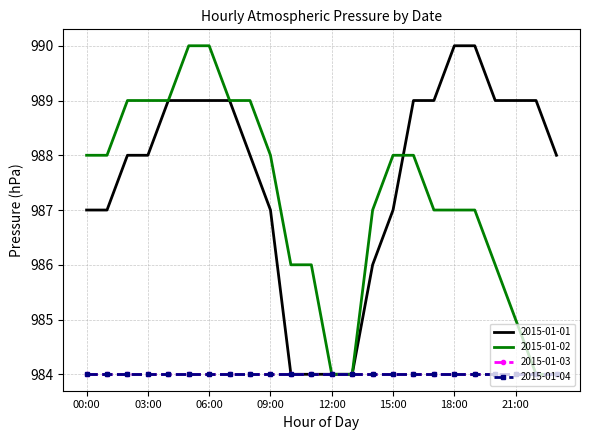

What is the difference between the second highest and second lowest values in the 2015-01-02 series?

6